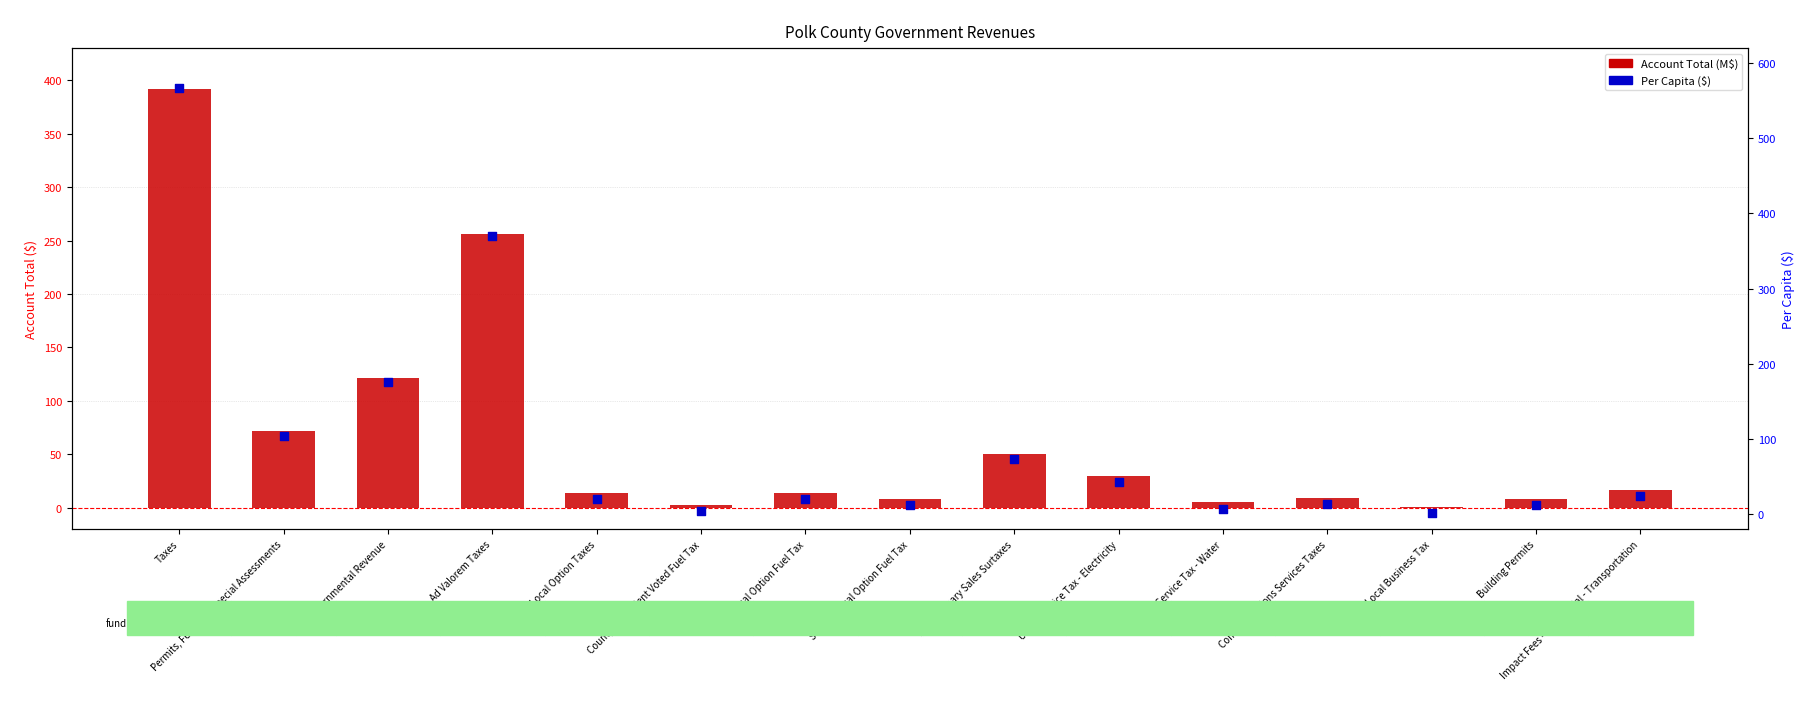

Which series has the largest Y range (max minus min)?

Per Capita ($)